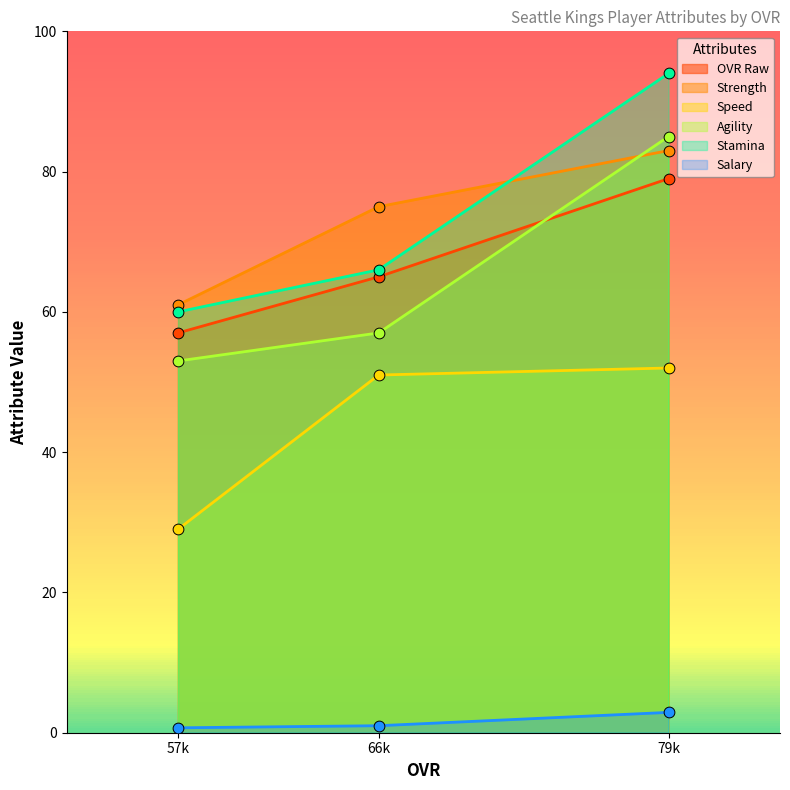

Which series contains the lowest Y value?

agility